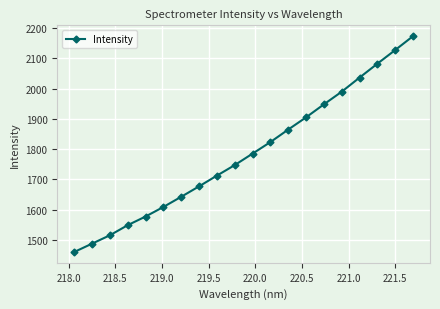

What is the greatest value displayed?

2173.9